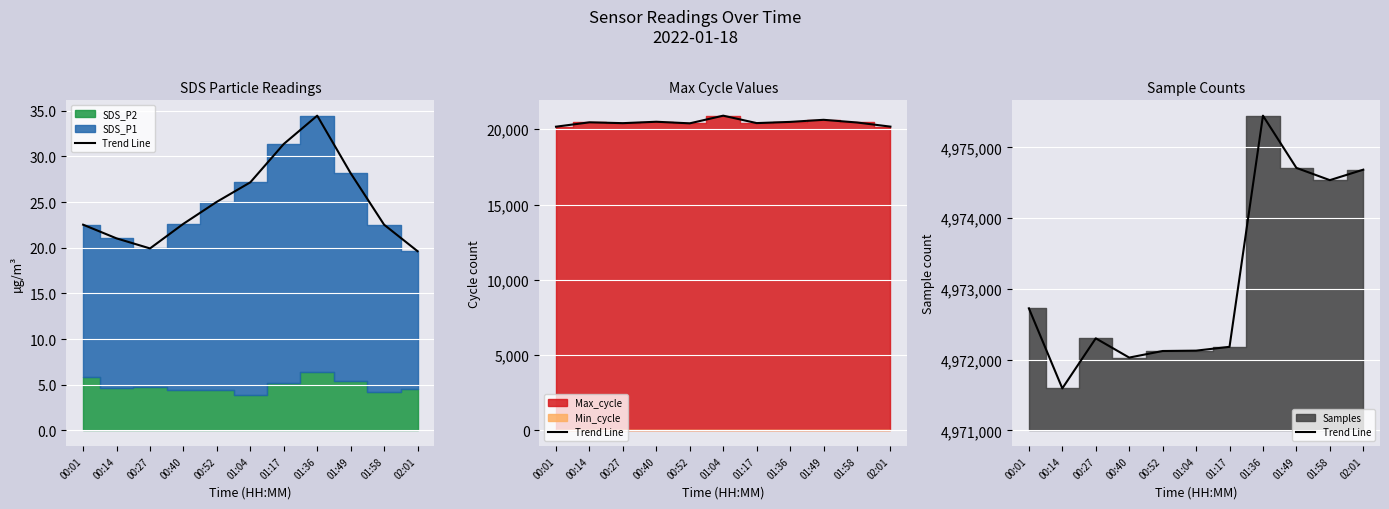

What position from the right is 00:01?

11